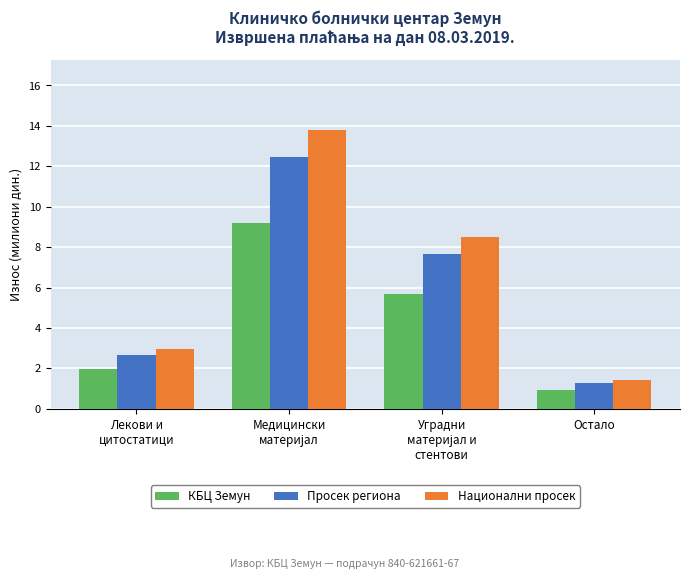

What position from the right is Остало?

1